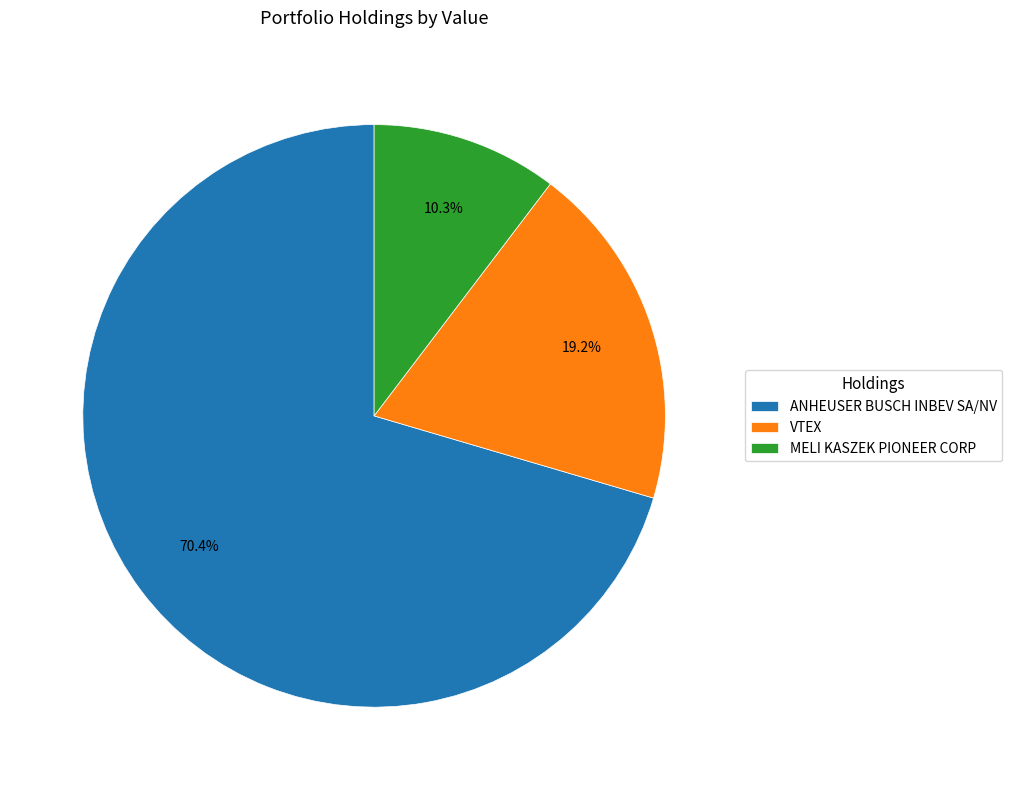

Rank the categories by value from lowest to highest.

MELI KASZEK PIONEER CORP, VTEX, ANHEUSER BUSCH INBEV SA/NV